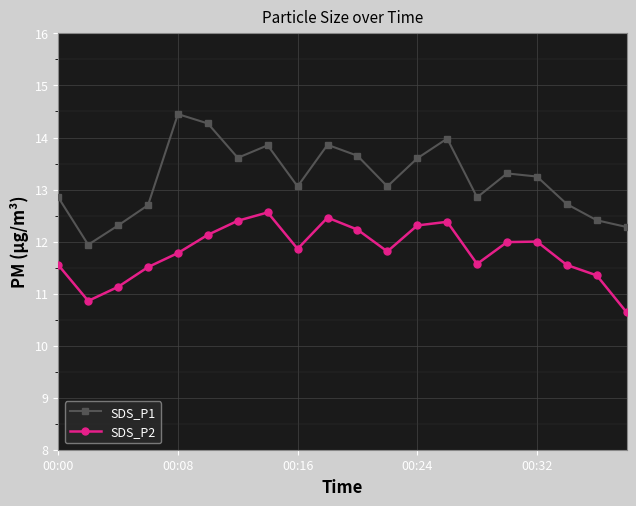

What is the difference between the maximum and minimum values in the SDS_P2 series?

1.9